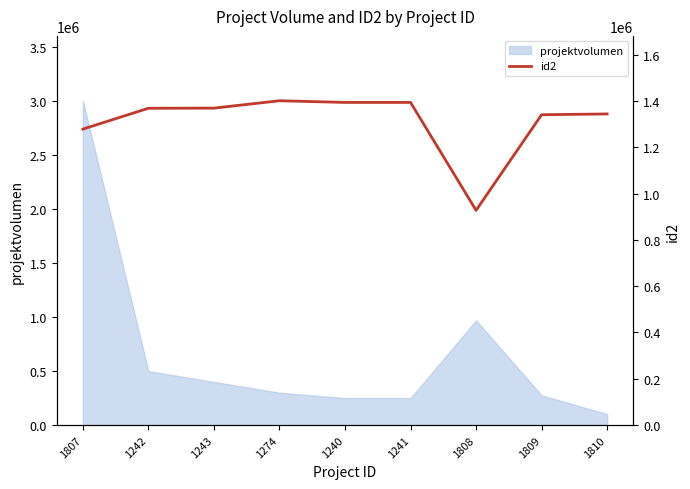

What position from the right is 1809?

2